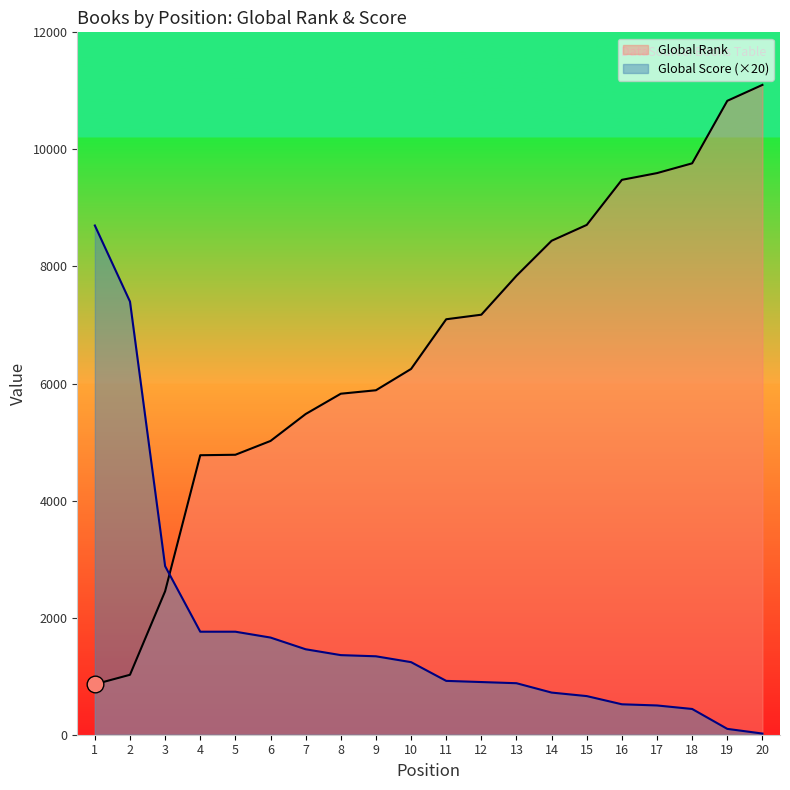

How many lines are shown in the chart?

2